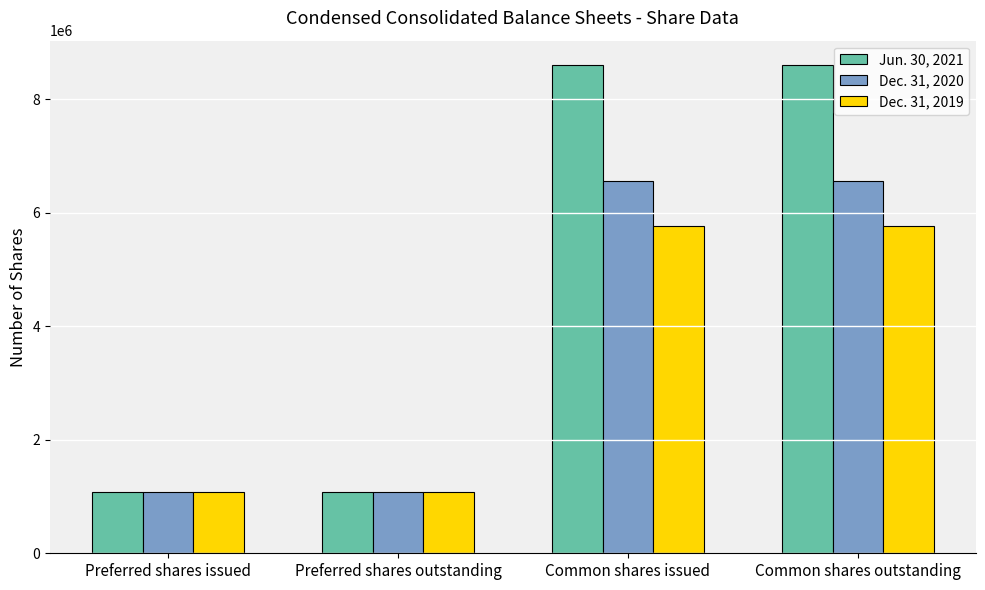

Rank the series by their maximum value, from highest to lowest.

Jun. 30, 2021, Dec. 31, 2020, Dec. 31, 2019